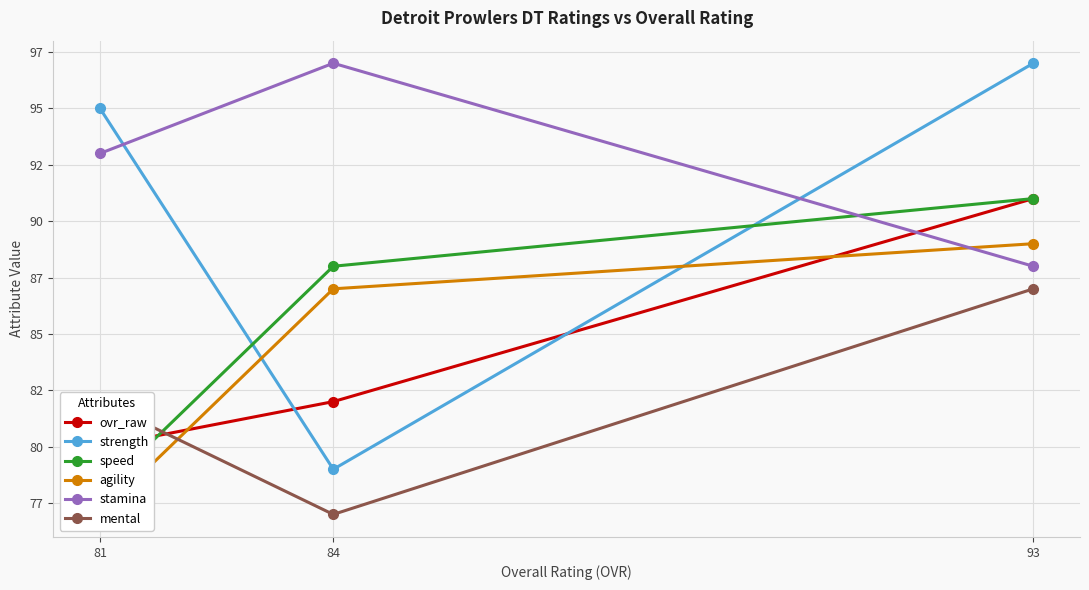

The value of agility at 81 is 18. True or false?

False